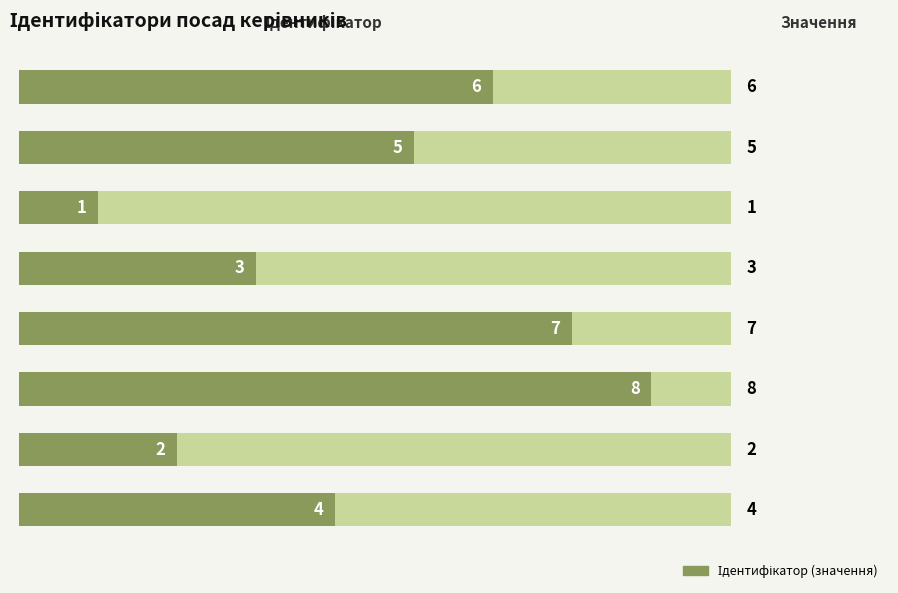

Between Завідувач філією and Генеральний директор, which is larger?

Завідувач філією